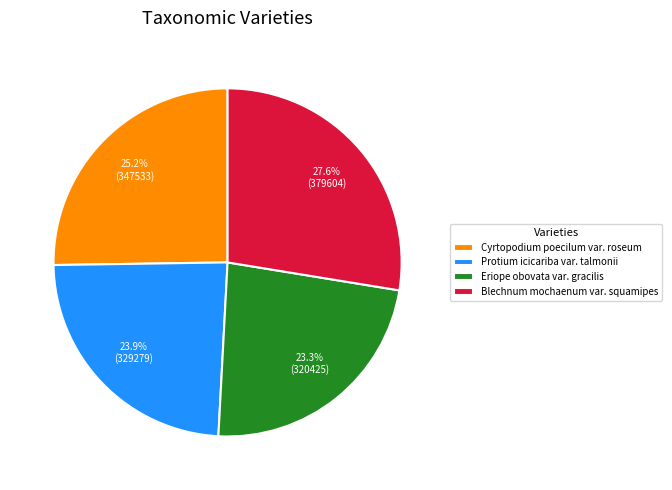

How much of the chart is everything except Blechnum mochaenum var. squamipes?

72.4%